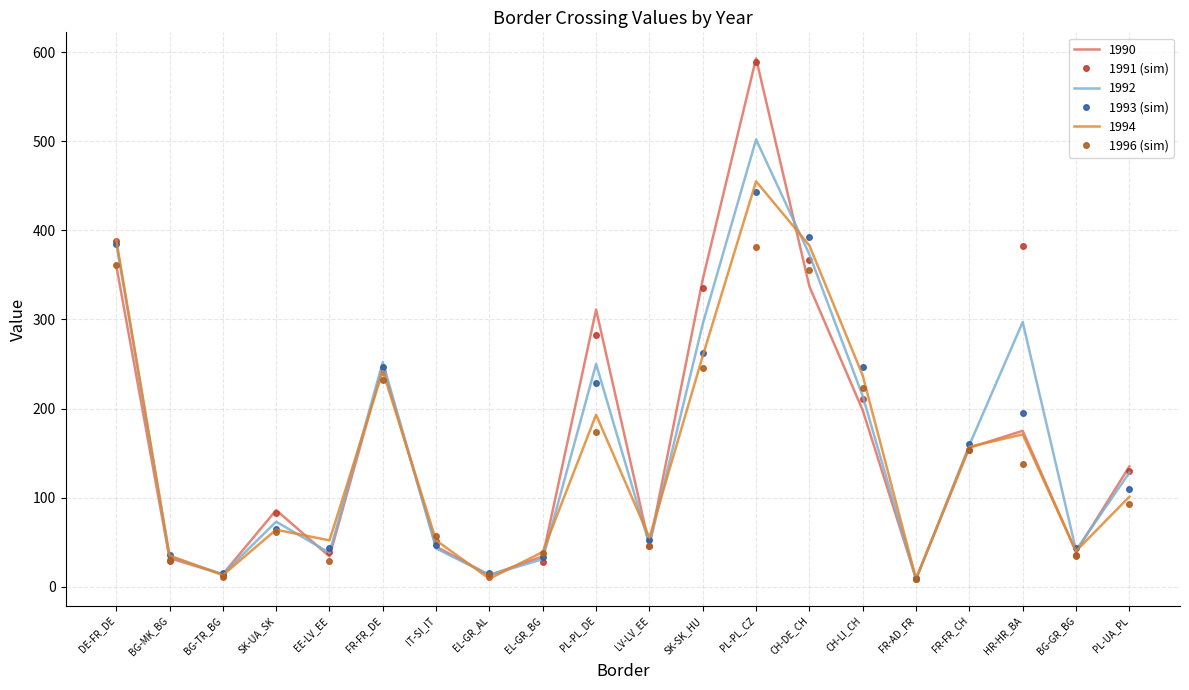

How many data points in 1993 (sim) are above 110?

9